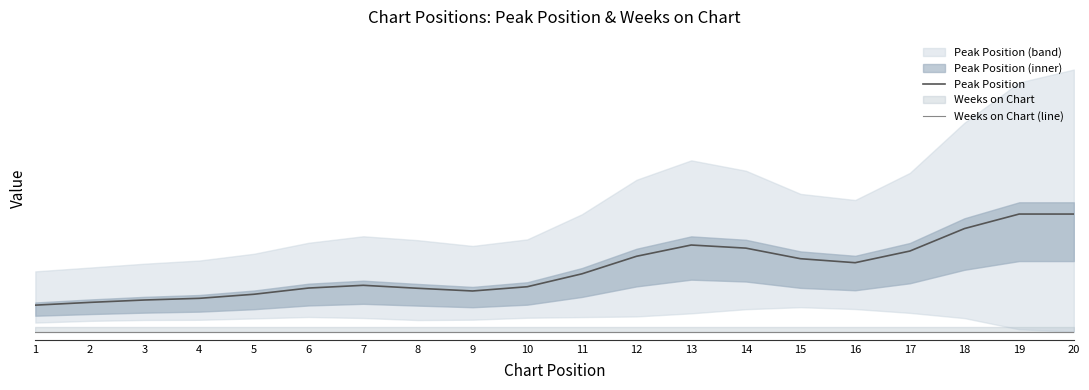

Count the number of categories in the chart.

20